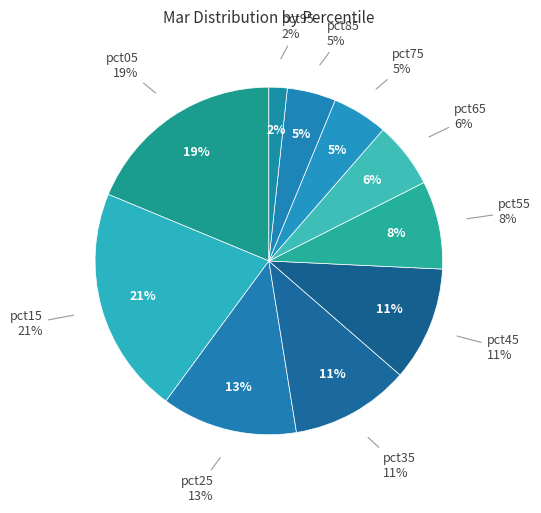

How much of the chart is everything except pct95?

98.3%